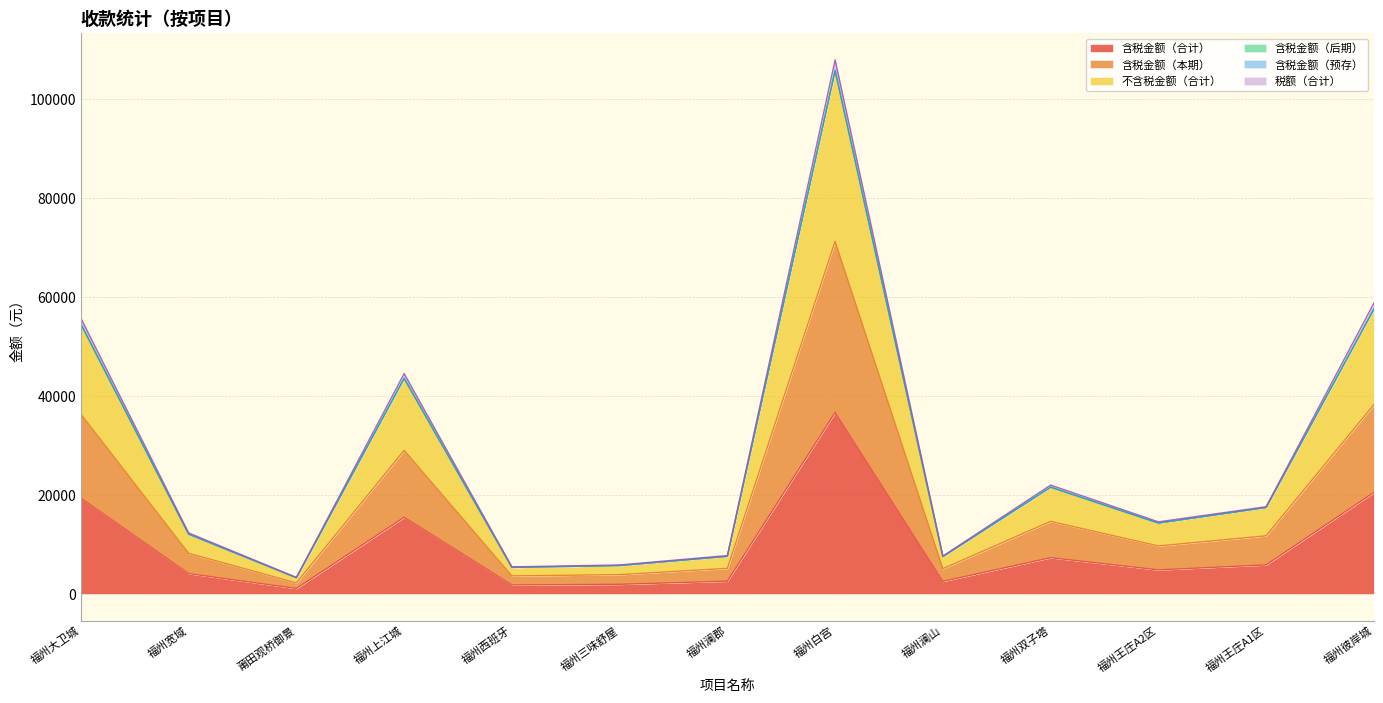

What is the highest value of the 含税金额（合计） series?

36666.0